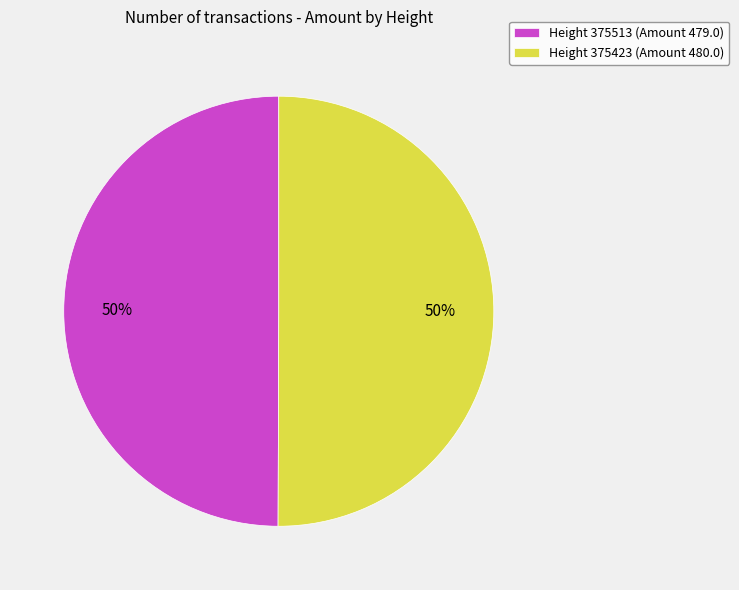

How many slices are in this pie chart?

2